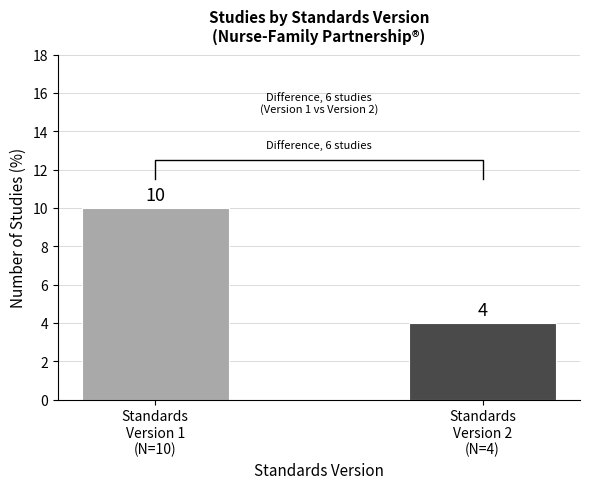

How many bars are there in total?

2